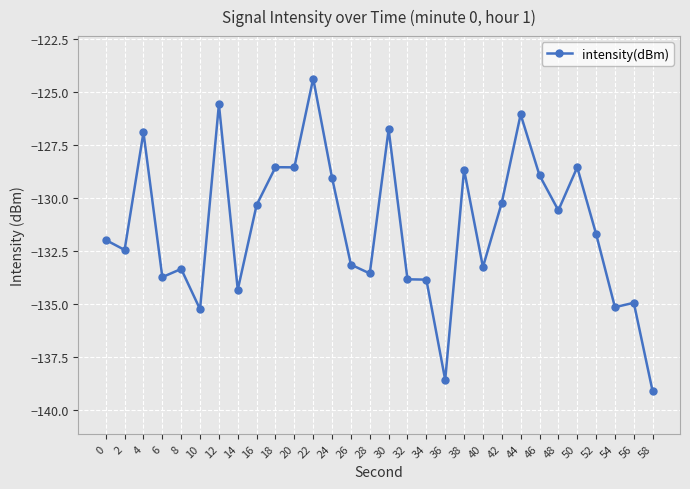

Which category has the highest value across all series?

22